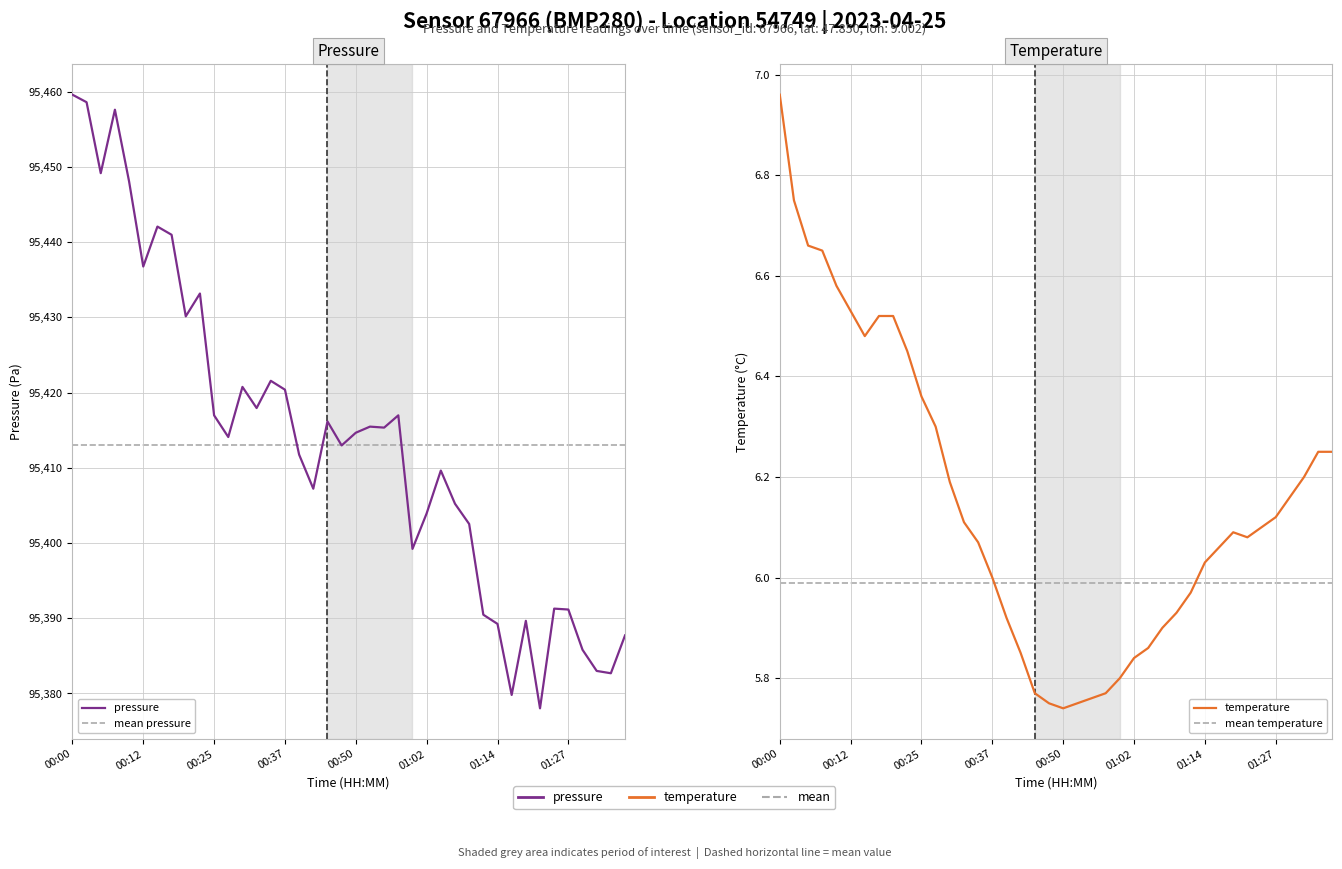

What is the sum of the pressure values at 24 and 31?

190779.0